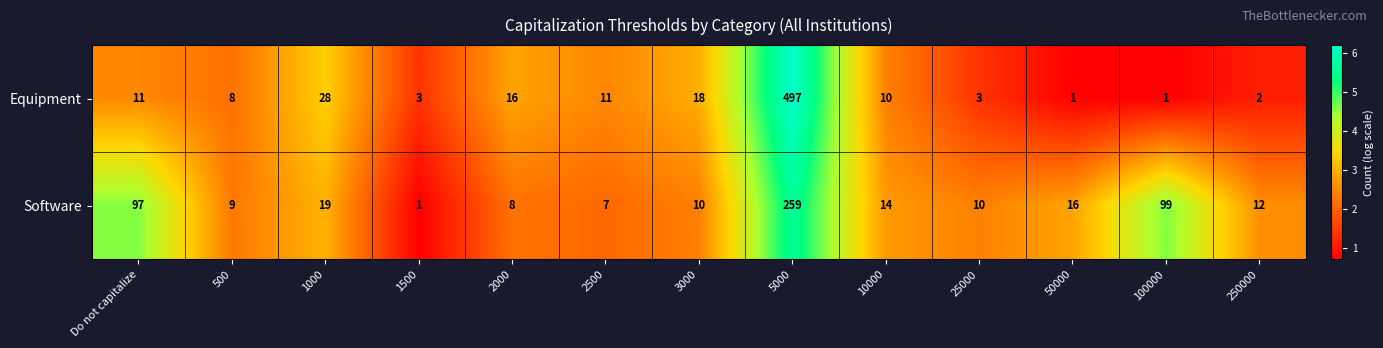

Rank the series by their maximum value, from highest to lowest.

Equipment, Software